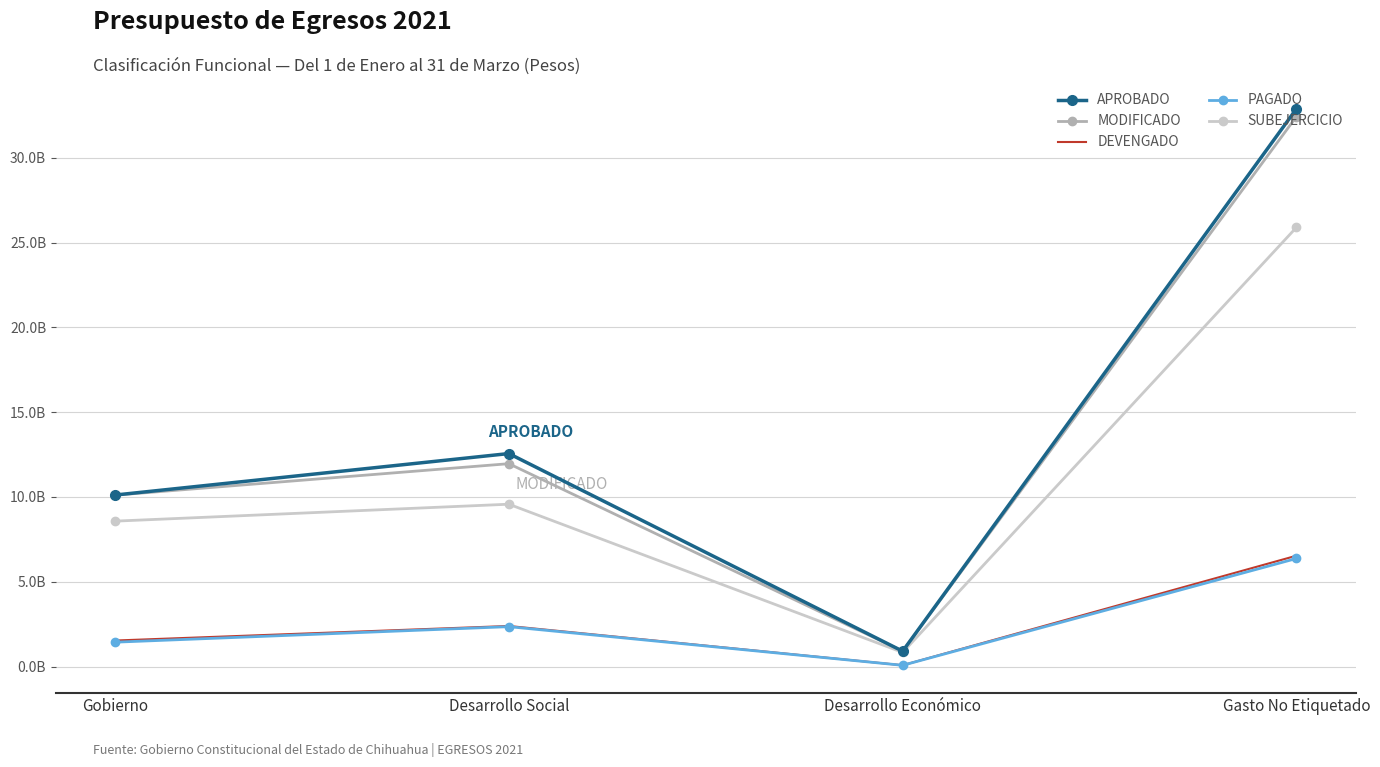

The APROBADO series shows 32882700231 at Gasto No Etiquetado. True or false?

True